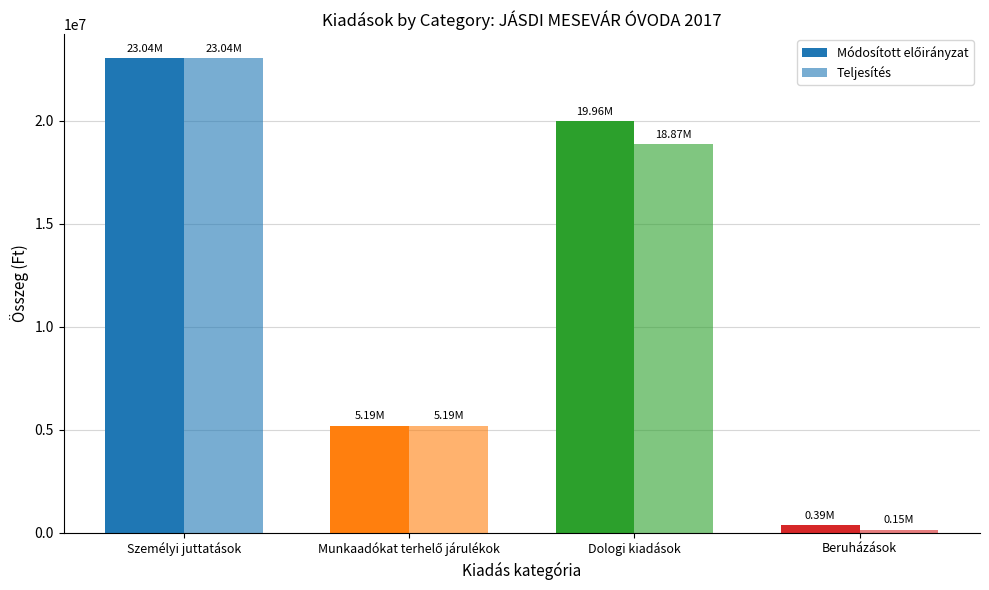

Which series changed the most between Személyi juttatások and Dologi kiadások?

Teljesítés